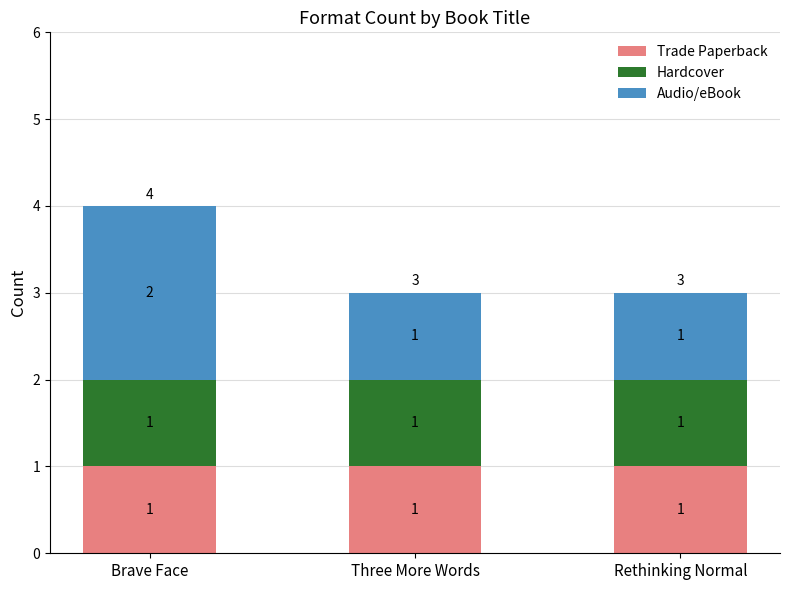

The value of Trade Paperback at Three More Words is 1. True or false?

True